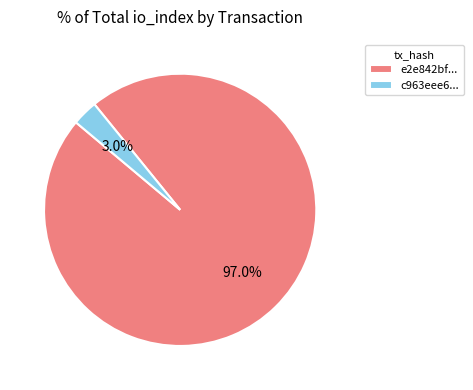

Which slice is the smallest?

c963eee6...